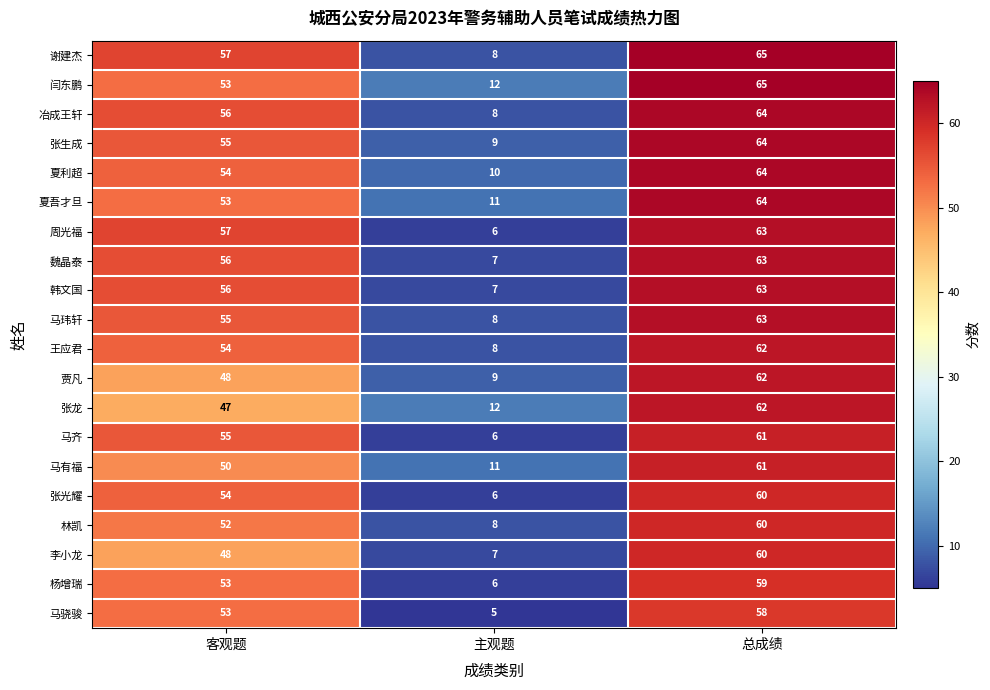

What is the total value across all series at 总成绩?

1243